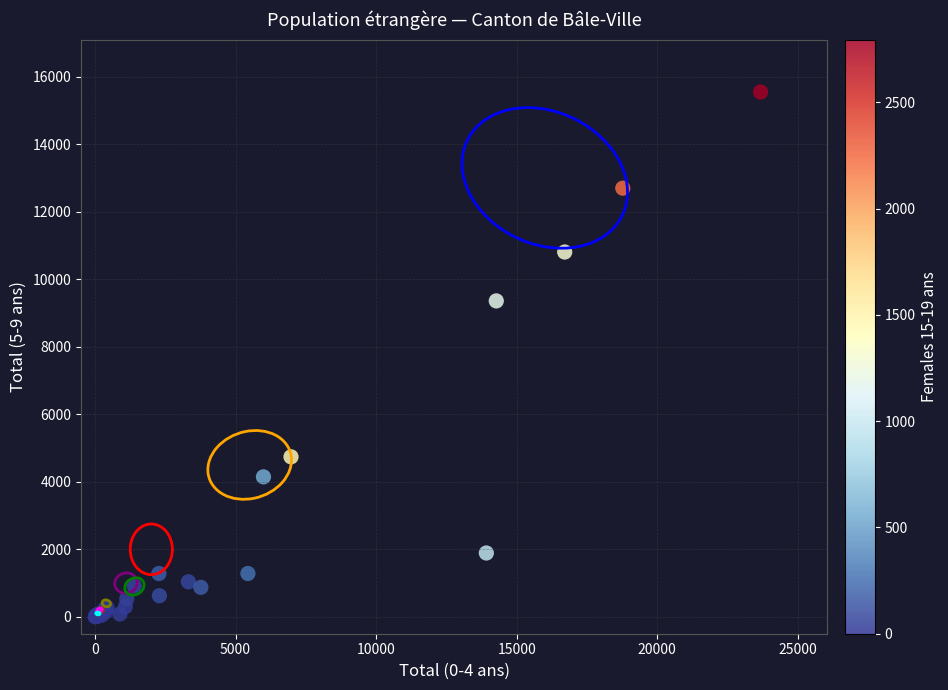

What Y value in the scatter plot is closest to 7774?

9357